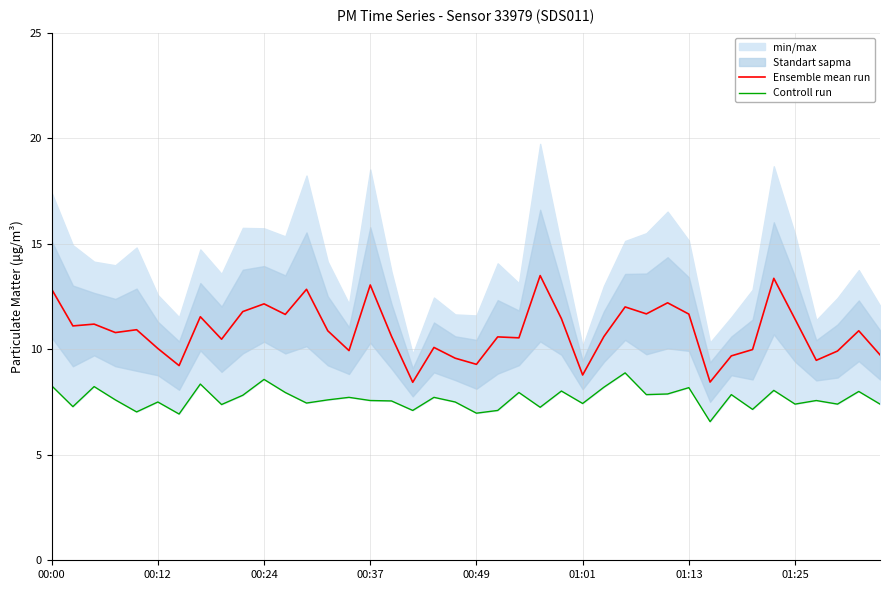

What is the minimum value for Controll run?

6.6